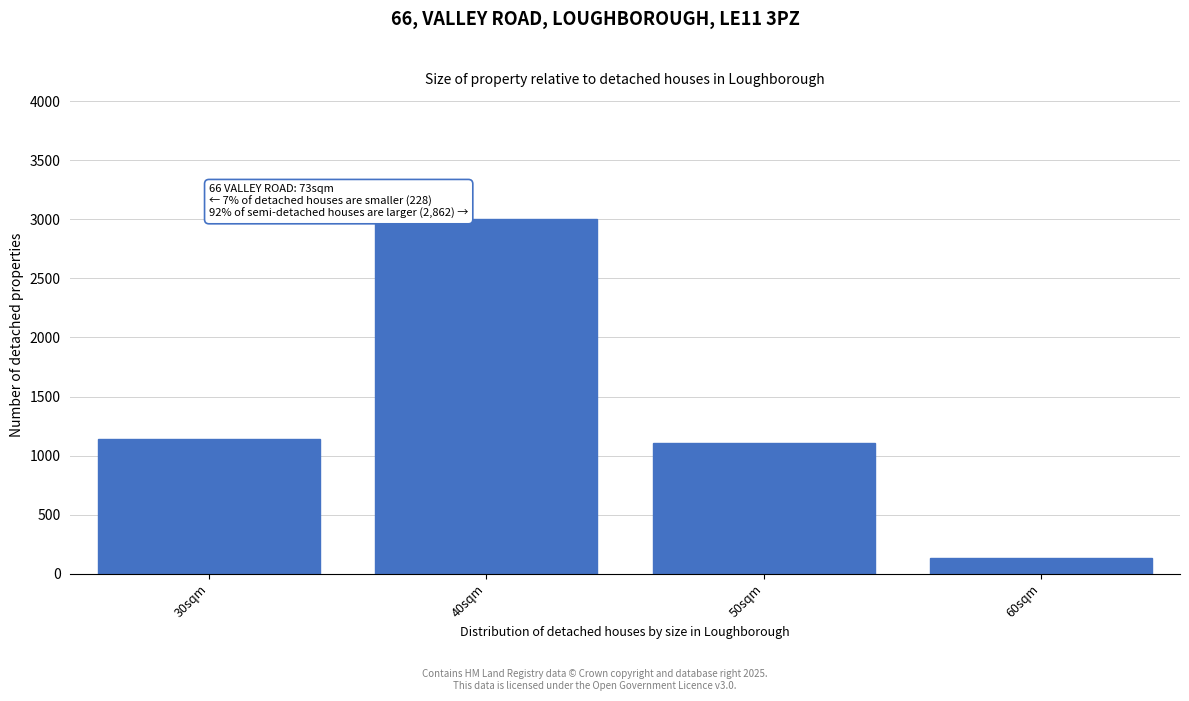

Reading left to right, transcribe all the data shown in this chart.

30sqm=1137.9	40sqm=3000.0	50sqm=1103.4	60sqm=137.9